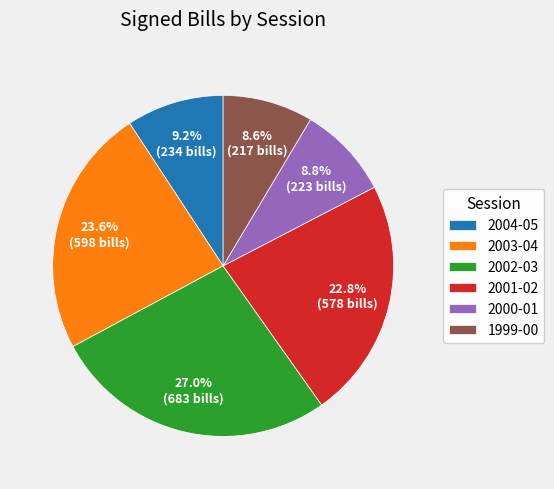

To the nearest percent, what is the average slice percentage?

17%